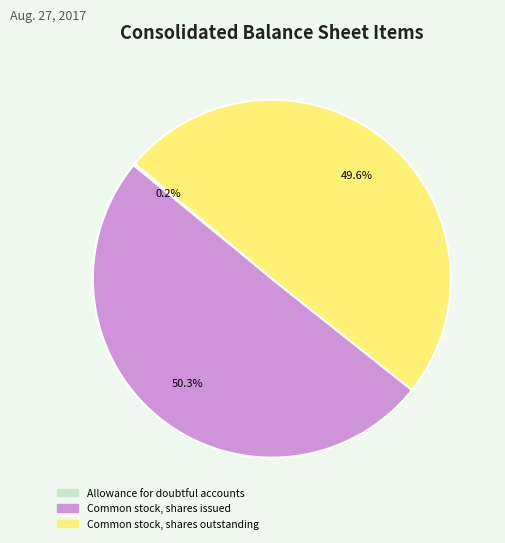

What is the majority slice?

Common stock, shares issued